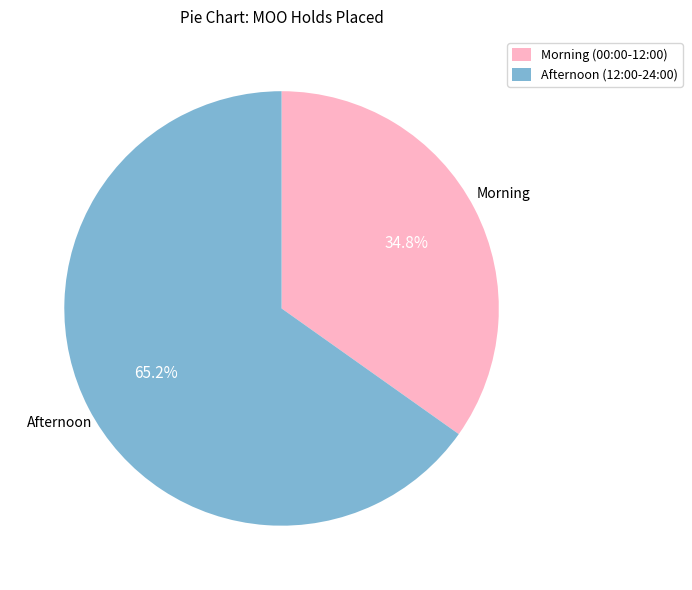

Between Morning (00:00-12:00) and Afternoon (12:00-24:00), which is larger?

Afternoon (12:00-24:00)